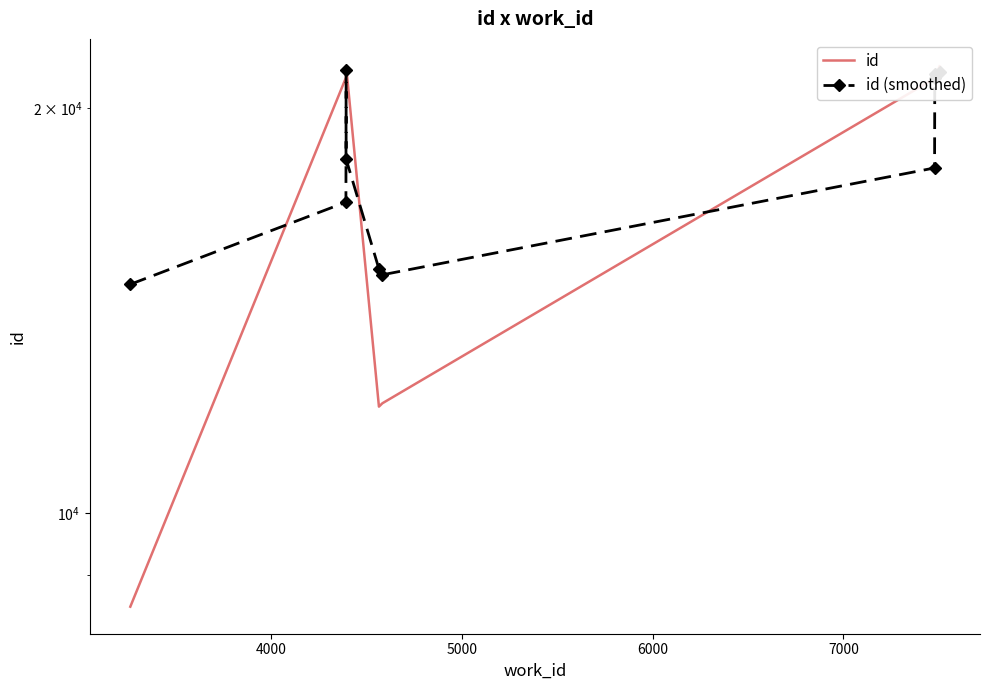

What is the smallest value displayed?

8521.0